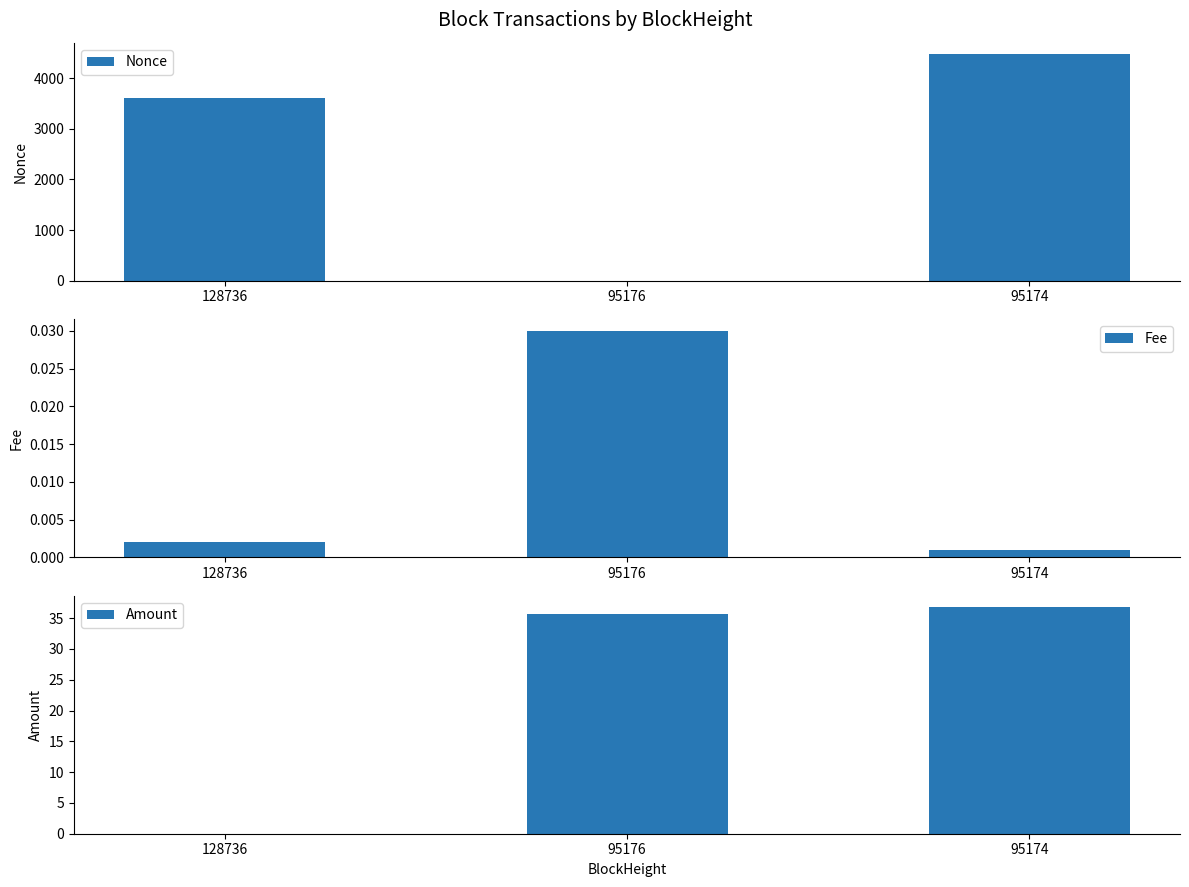

The Nonce series shows 7745.0 at 95174. True or false?

False